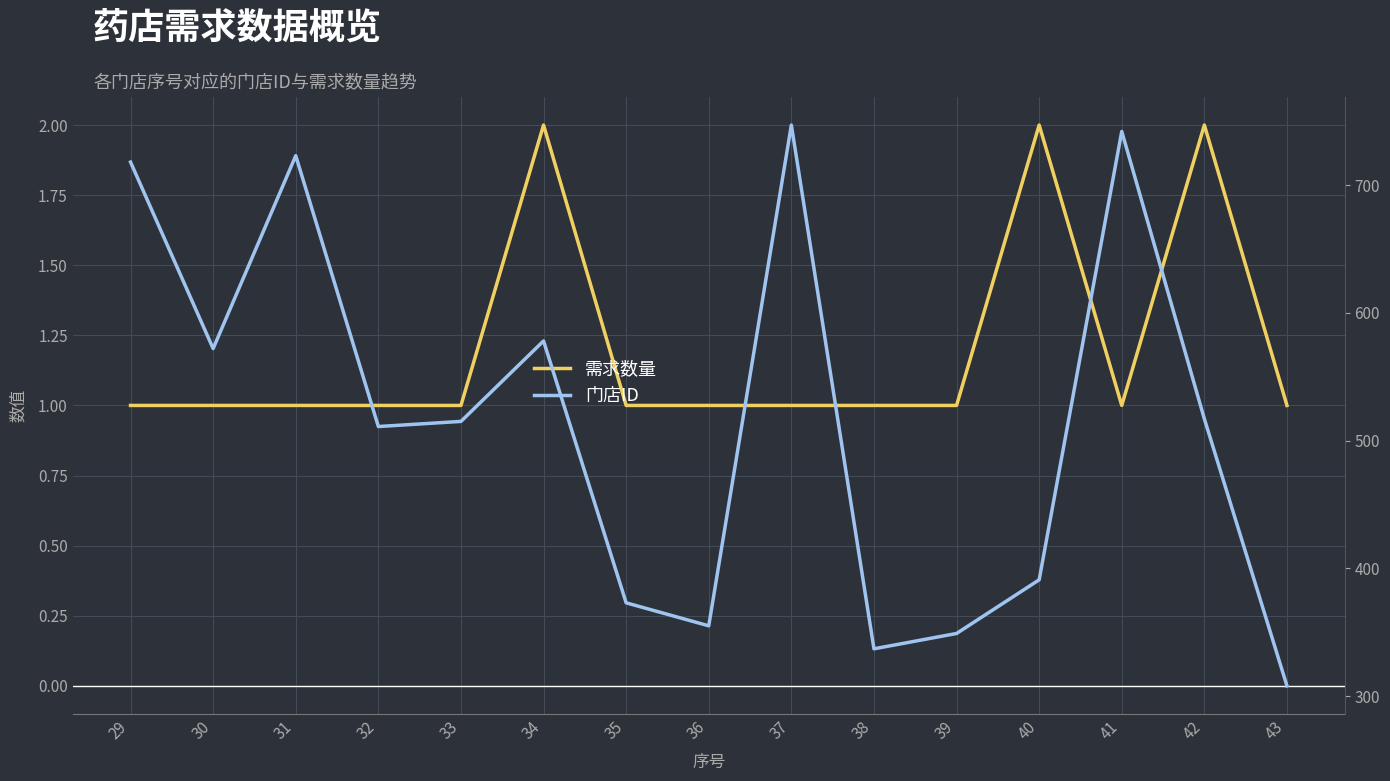

Does the chart display data point markers on the line(s)?

No